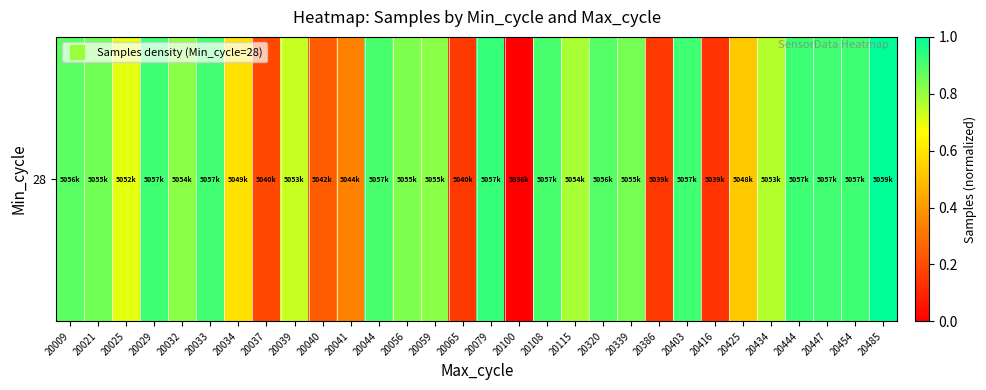

List the labels in order of value, smallest first.

20100, 20416, 20386, 20065, 20037, 20040, 20041, 20425, 20034, 20025, 20039, 20434, 20115, 20032, 20059, 20056, 20339, 20021, 20009, 20320, 20044, 20108, 20447, 20033, 20029, 20403, 20454, 20444, 20079, 20485